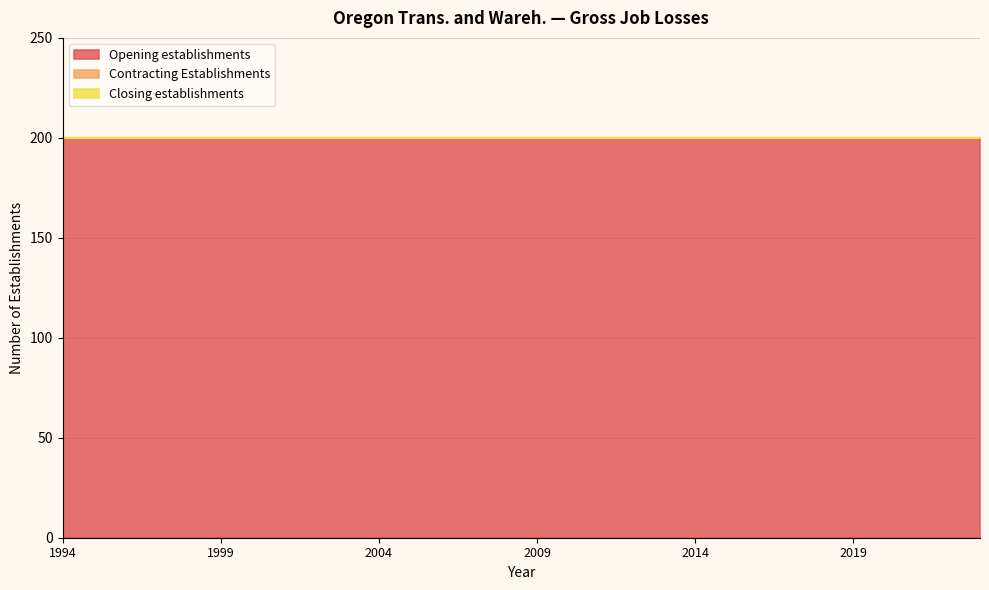

At which category is the sum across all series the highest?

1994